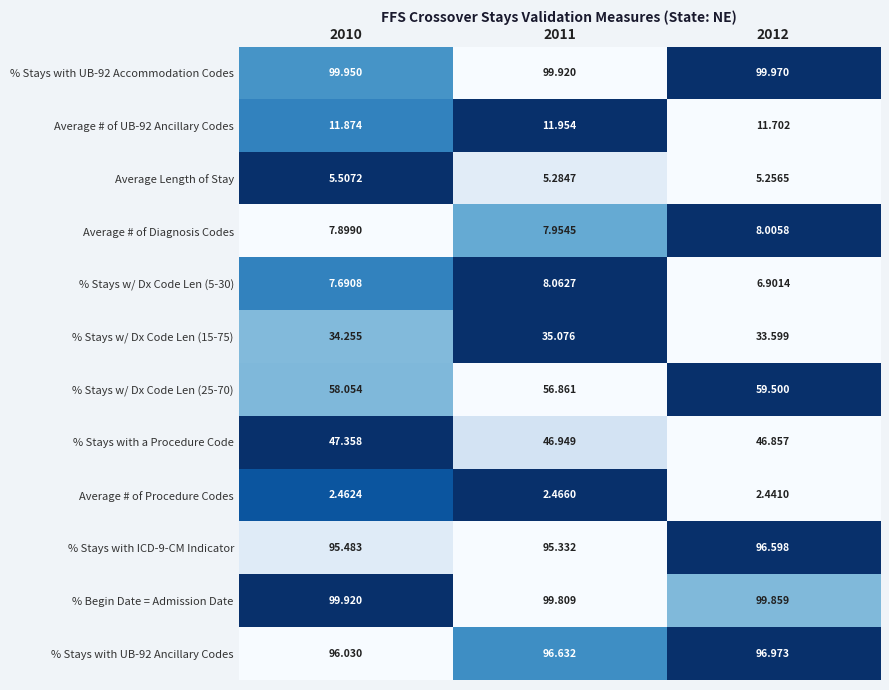

Is the value of Average # of Procedure Codes at 2011 greater than the value of Average # of UB-92 Ancillary Codes at 2011?

No